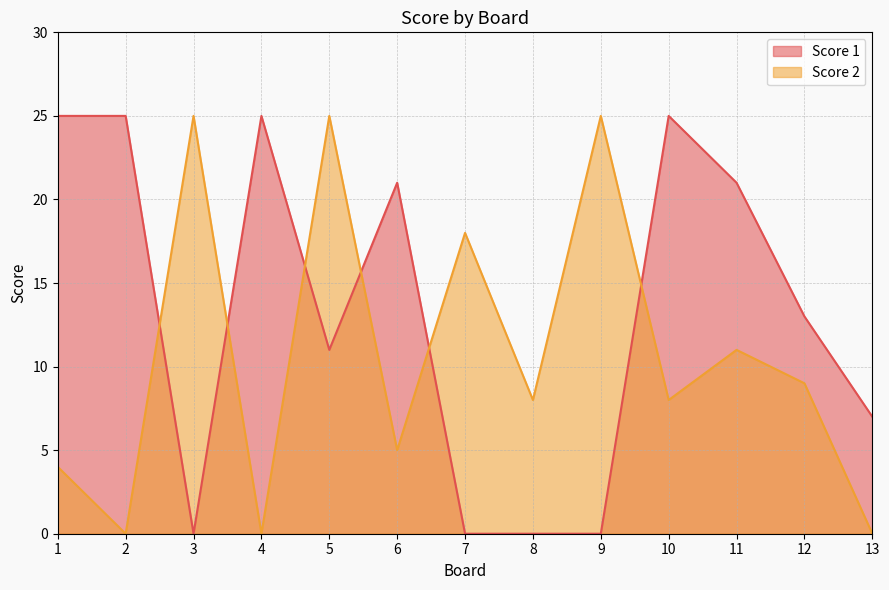

Which has a higher value, 9 or 5?

5